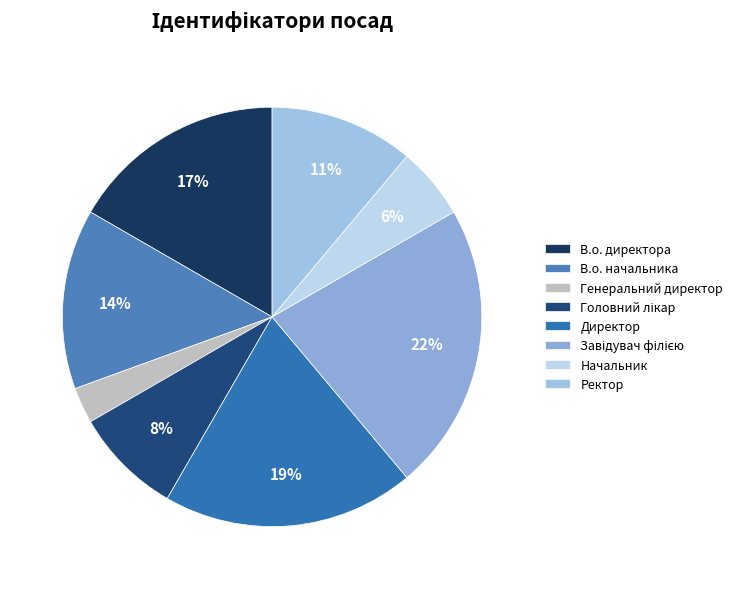

What percentage is NOT represented by Головний лікар?

91.7%